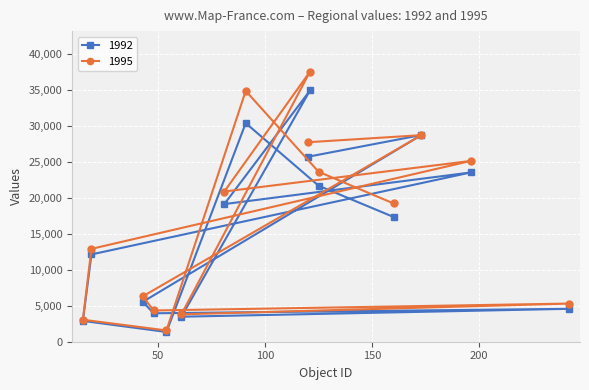

Which series ends up on top after the final intersection of 1992 and 1995?

1995